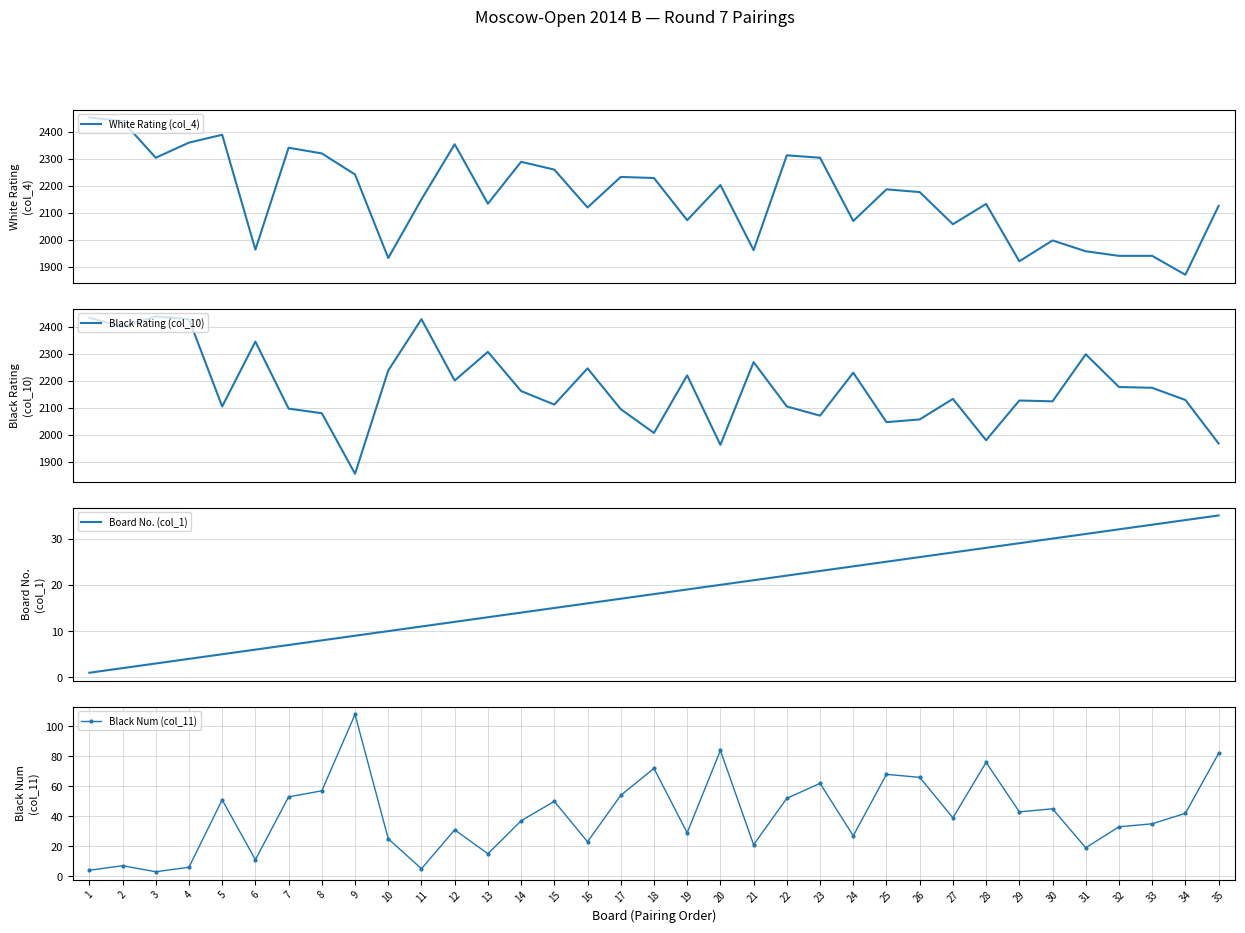

How many interior local peaks does the Black Num (col_11) series have?

11